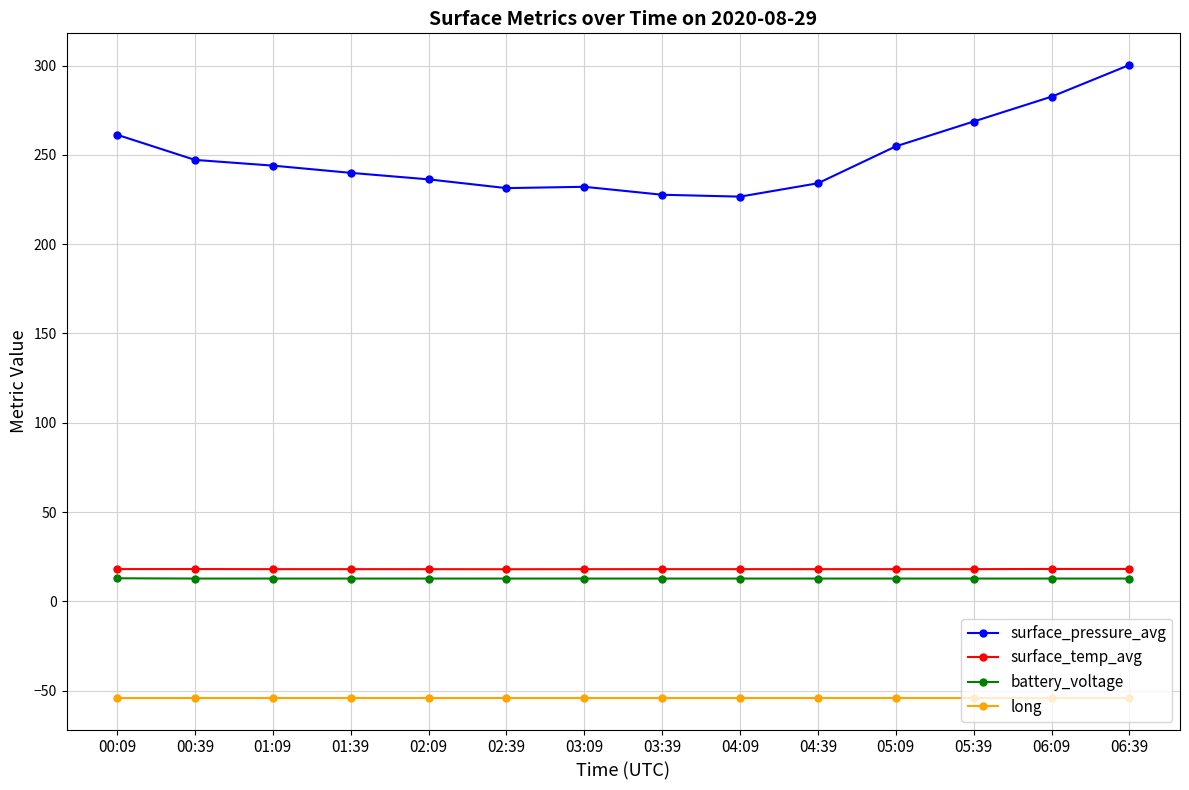

At which category is the sum across all series the highest?

06:39